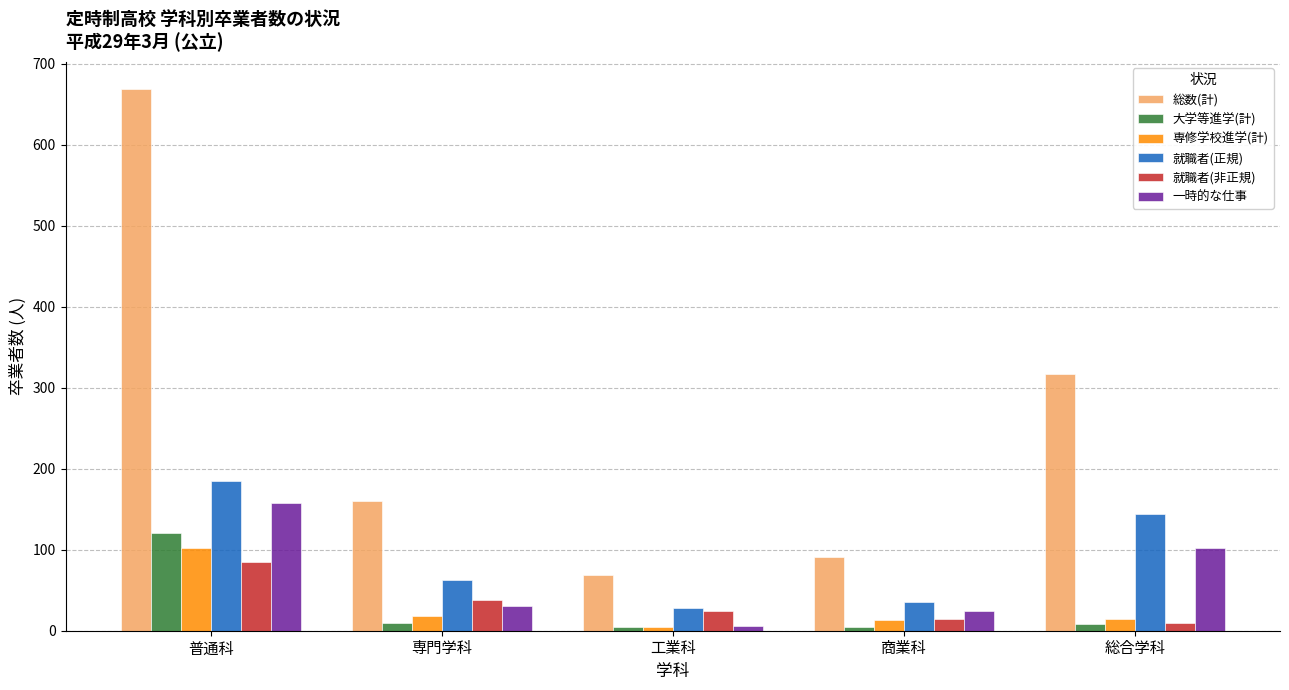

What is the greatest value displayed?

669